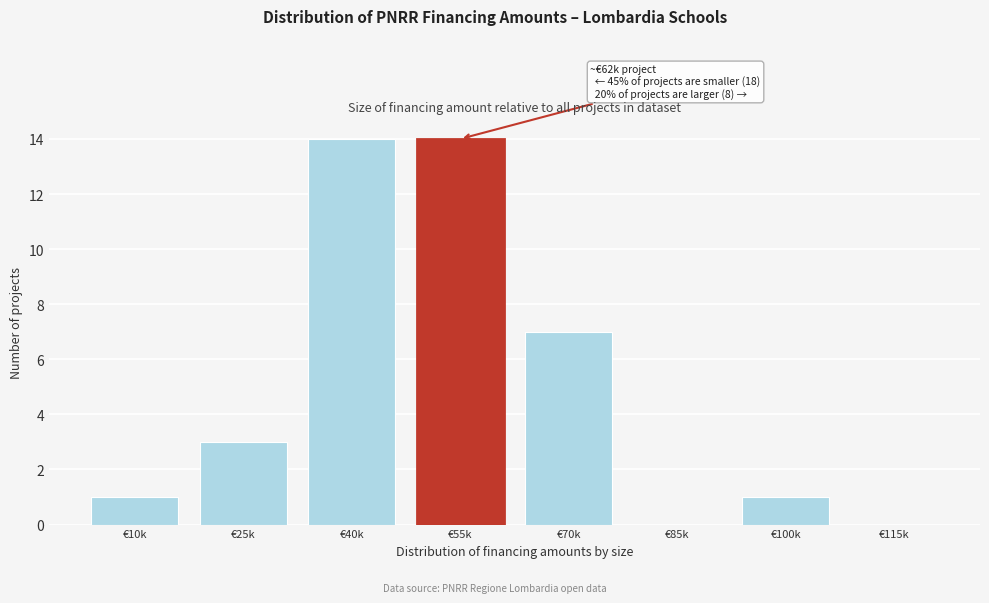

Reading left to right, transcribe all the data shown in this chart.

€10k=1	€25k=3	€40k=14	€55k=14	€70k=7	€85k=0	€100k=1	€115k=0